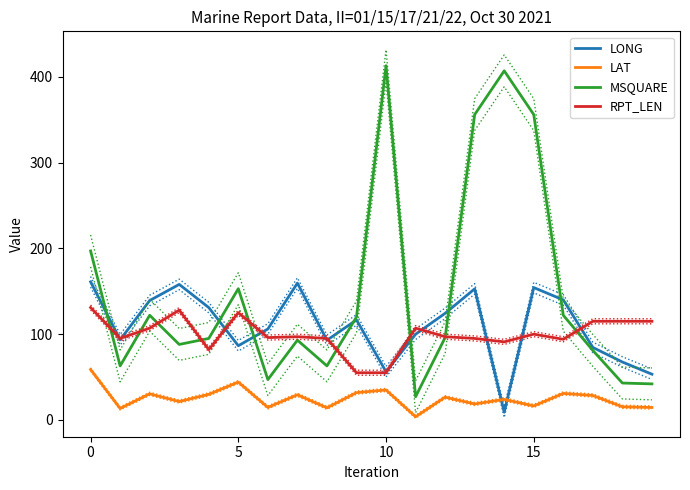

What is the smallest value displayed?

3.7